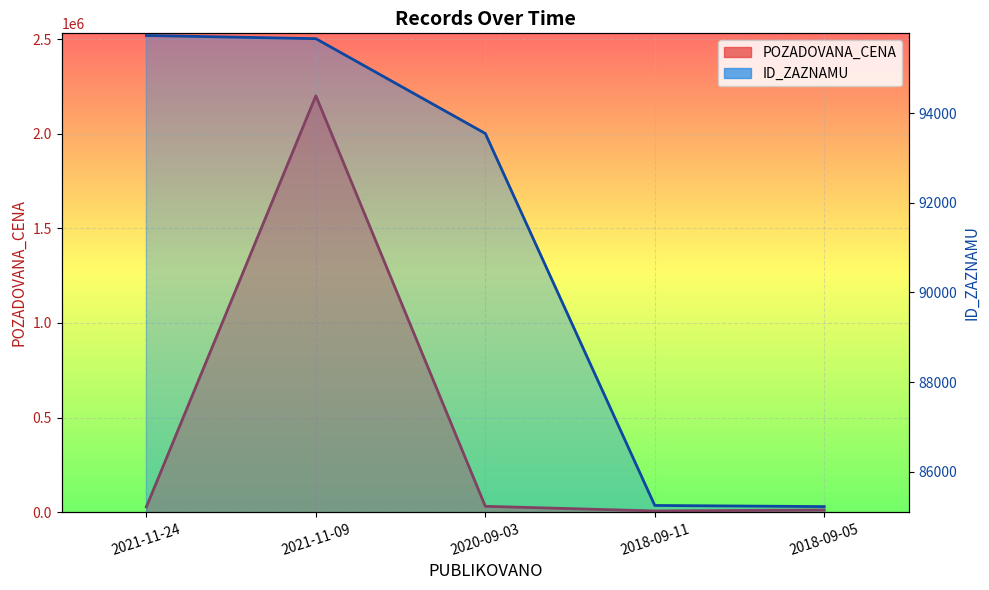

Reading left to right, list all the values displayed in this chart.

ID_ZAZNAMU: 2021-11-24=95733	2021-11-09=95662	2020-09-03=93547	2018-09-11=85249	2018-09-05=85224
POZADOVANA_CENA: 2021-11-24=29000	2021-11-09=2200000	2020-09-03=31800	2018-09-11=7280	2018-09-05=12490